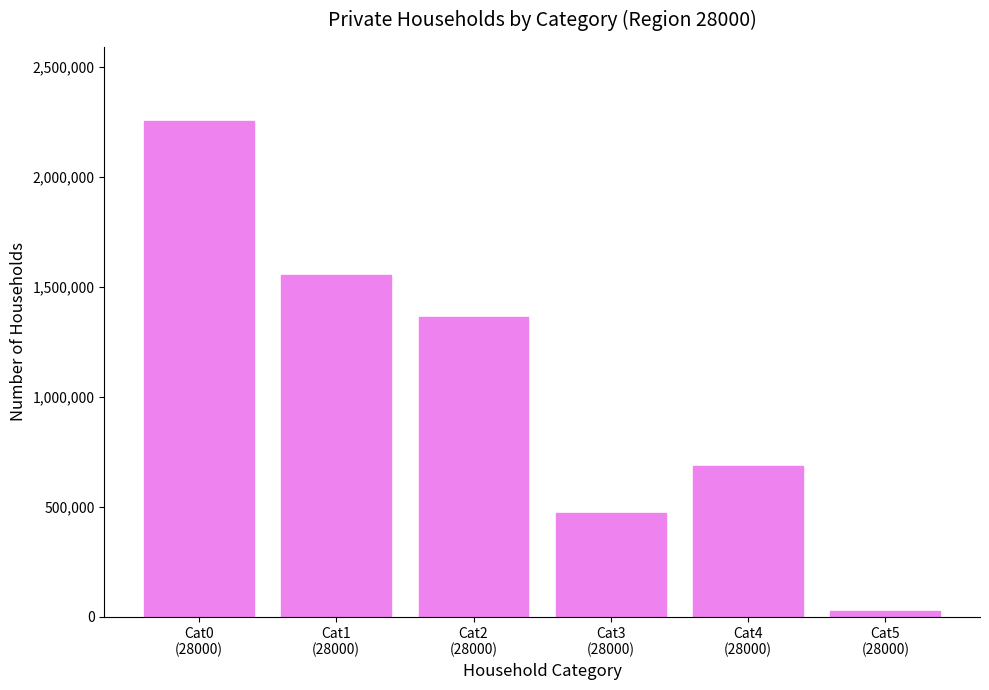

Between Cat2
(28000) and Cat3
(28000), which is larger?

Cat2
(28000)